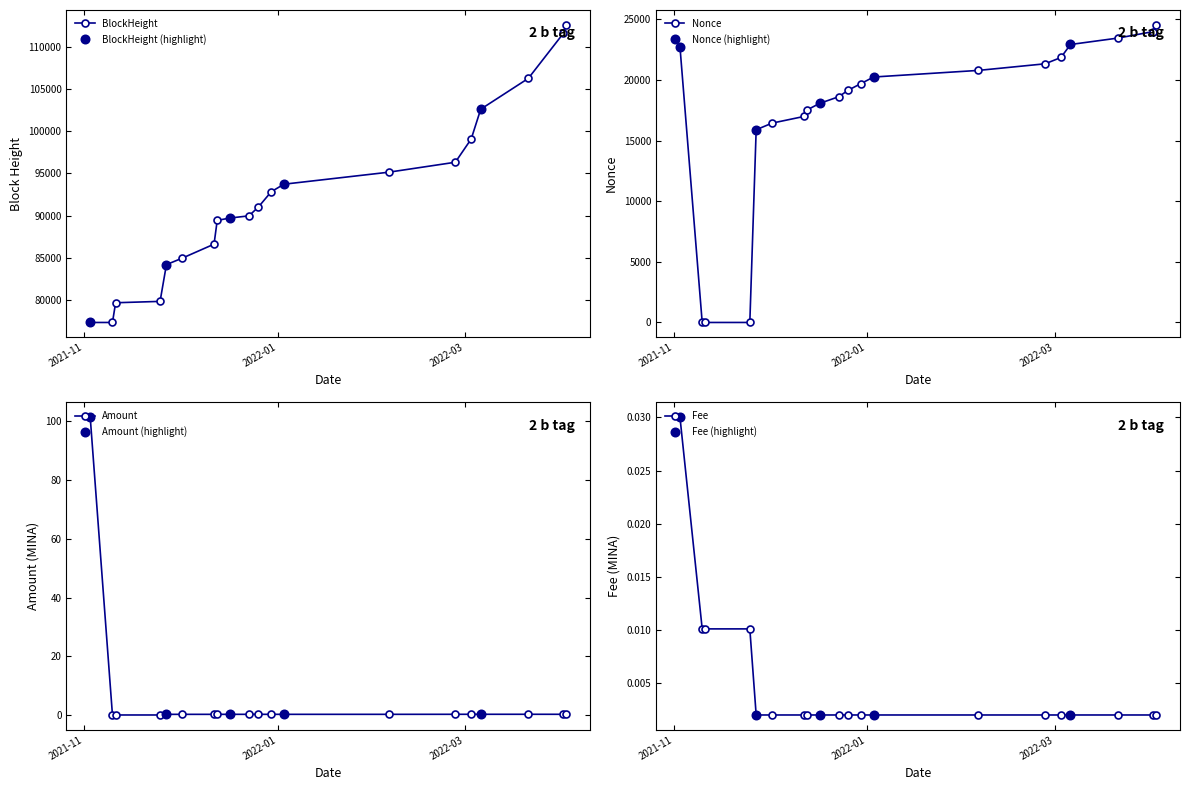

Reading left to right, extract all data points from this chart.

BlockHeight: 77276.0	77278.0	79623.0	79786.0	84160.0	84932.0	86594.0	89420.0	89701.0	89961.0	91026.0	92824.0	93725.0	95152.0	96338.0	99103.0	102648.0	106316.0	111655.0	112679.0
Nonce: 22721.0	0.0	1.0	2.0	15896.0	16443.0	16991.0	17527.0	18072.0	18621.0	19162.0	19704.0	20247.0	20792.0	21336.0	21857.0	22929.0	23460.0	23991.0	24547.0
Amount: 101.4	0.0	0.0	0.0	0.2	0.2	0.2	0.2	0.2	0.2	0.2	0.2	0.2	0.2	0.2	0.2	0.2	0.2	0.2	0.2
Fee: 0.0	0.0	0.0	0.0	0.0	0.0	0.0	0.0	0.0	0.0	0.0	0.0	0.0	0.0	0.0	0.0	0.0	0.0	0.0	0.0